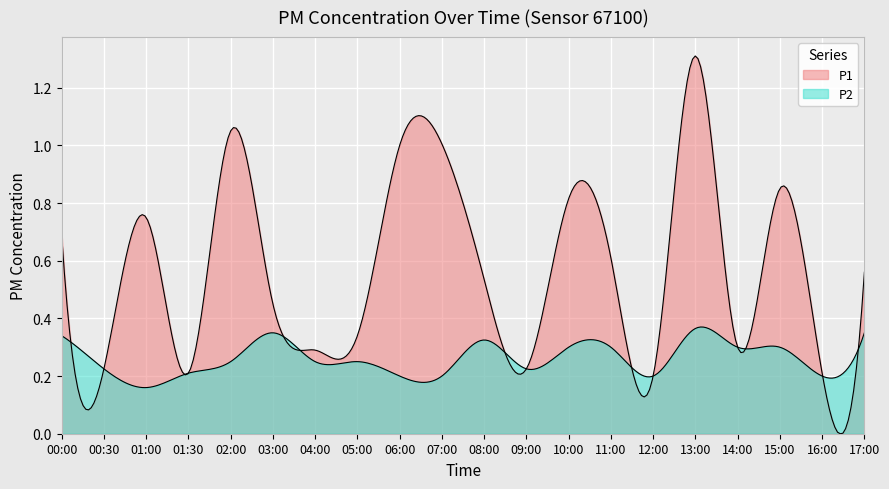

How many lines are shown in the chart?

2